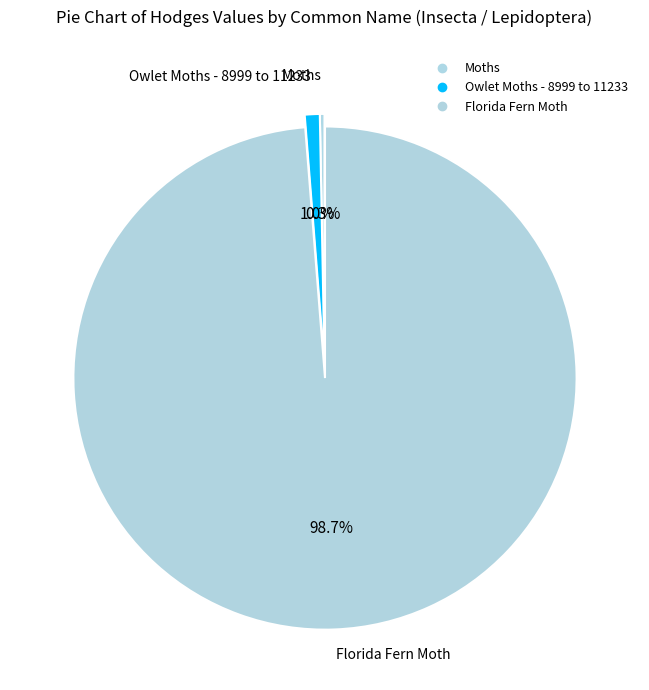

What is the change in value from Moths to Owlet Moths - 8999 to 11233?

+64.5